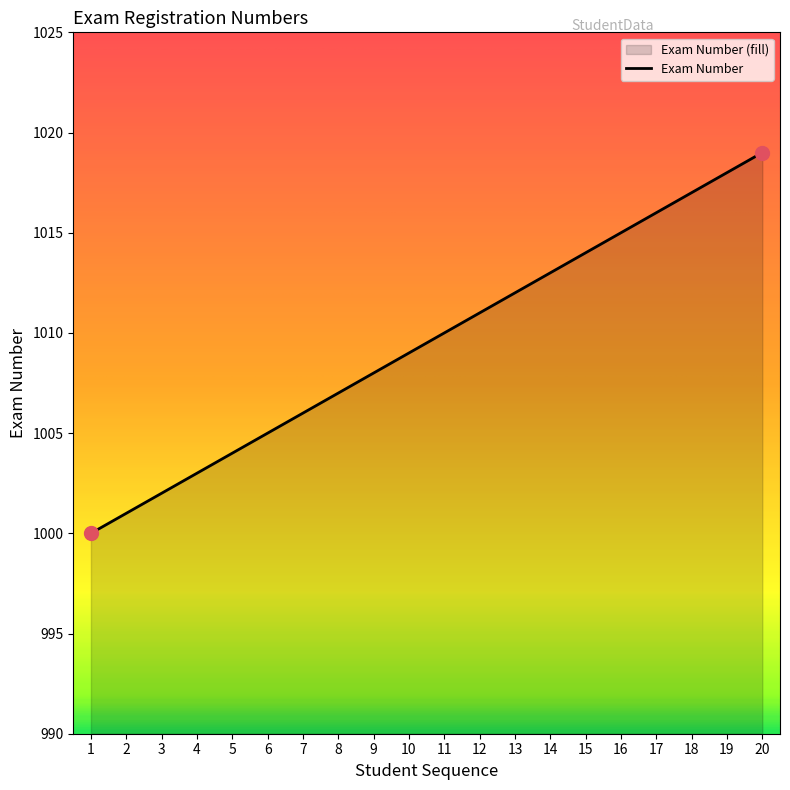

Between 6 and 3, which is larger?

6